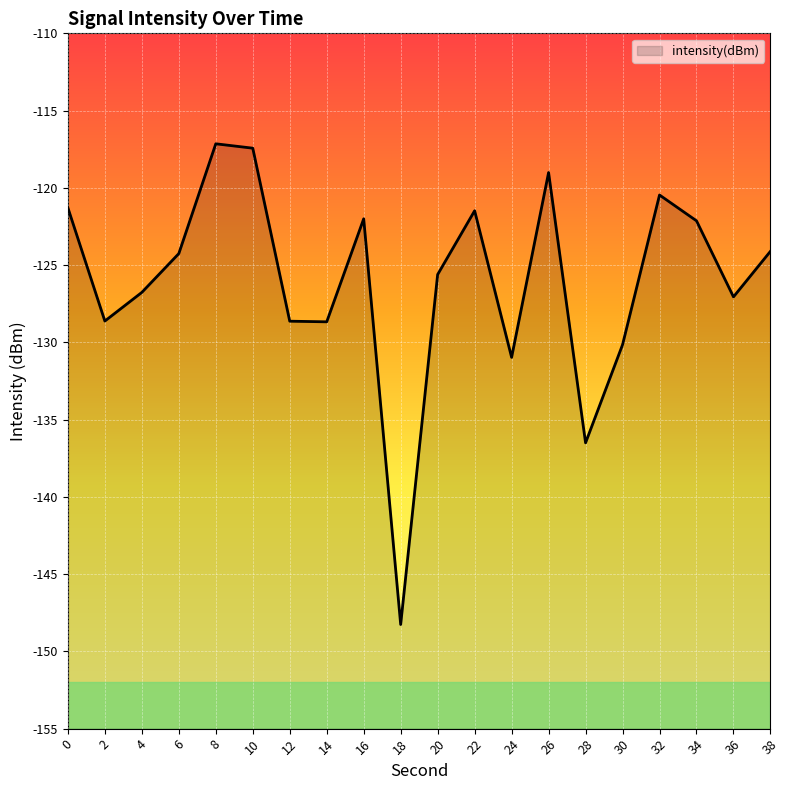

What is the value of the 5th point from the left?

-117.1